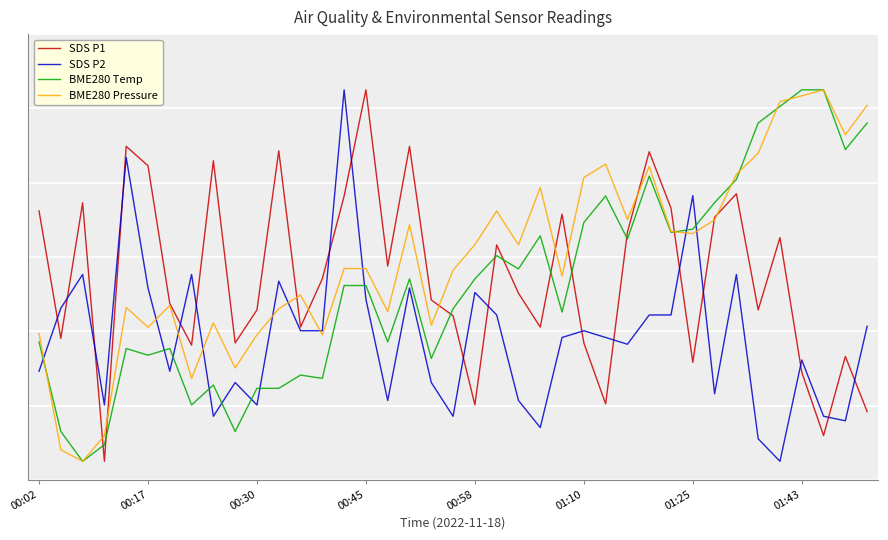

Does the chart display data point markers on the line(s)?

No